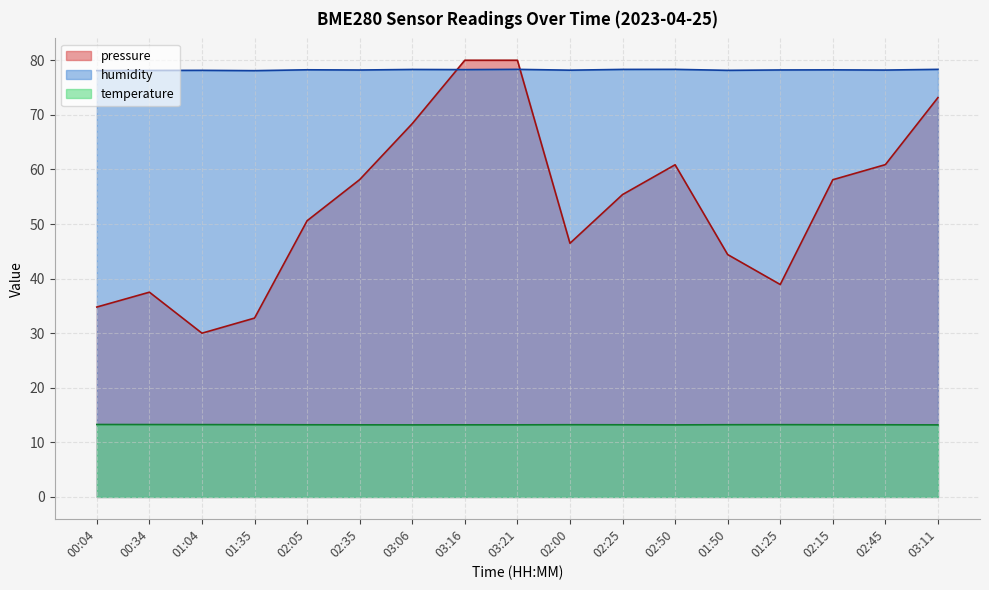

Reading right to left, extract all data points from this chart.

pressure: 03:11=73.2	02:45=60.9	02:15=58.1	01:25=38.9	01:50=44.4	02:50=60.9	02:25=55.4	02:00=46.5	03:21=80.0	03:16=80.0	03:06=68.4	02:35=58.1	02:05=50.6	01:35=32.8	01:04=30.0	00:34=37.5	00:04=34.8
temperature: 03:11=13.2	02:45=13.2	02:15=13.2	01:25=13.2	01:50=13.2	02:50=13.2	02:25=13.2	02:00=13.2	03:21=13.2	03:16=13.2	03:06=13.2	02:35=13.2	02:05=13.2	01:35=13.2	01:04=13.2	00:34=13.3	00:04=13.3
humidity: 03:11=78.3	02:45=78.2	02:15=78.2	01:25=78.2	01:50=78.2	02:50=78.3	02:25=78.3	02:00=78.2	03:21=78.3	03:16=78.3	03:06=78.3	02:35=78.2	02:05=78.2	01:35=78.1	01:04=78.2	00:34=78.1	00:04=78.1